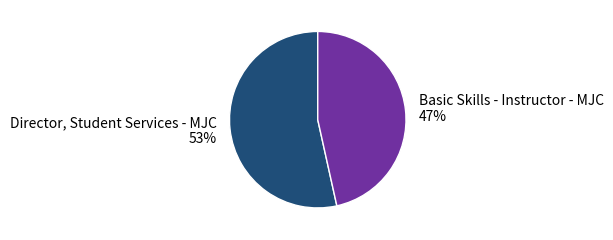

To the nearest percent, what is the combined percentage of Basic Skills - Instructor - MJC and Director, Student Services - MJC?

100%